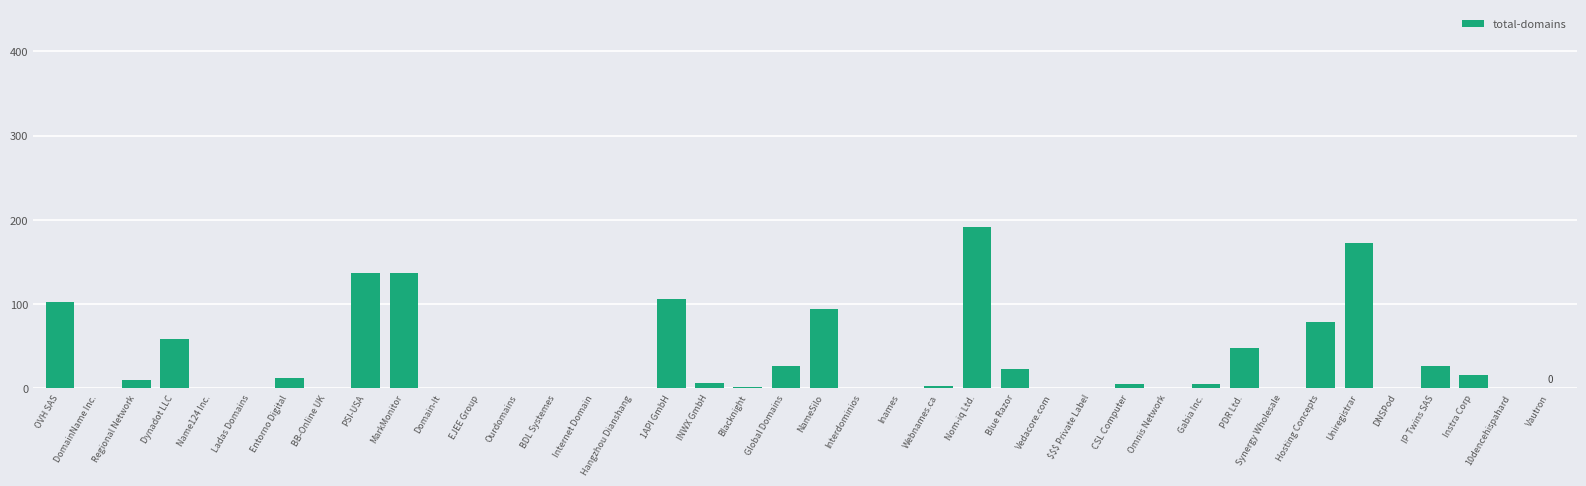

True or false: the data shows 191 at Nom-iq Ltd..

True